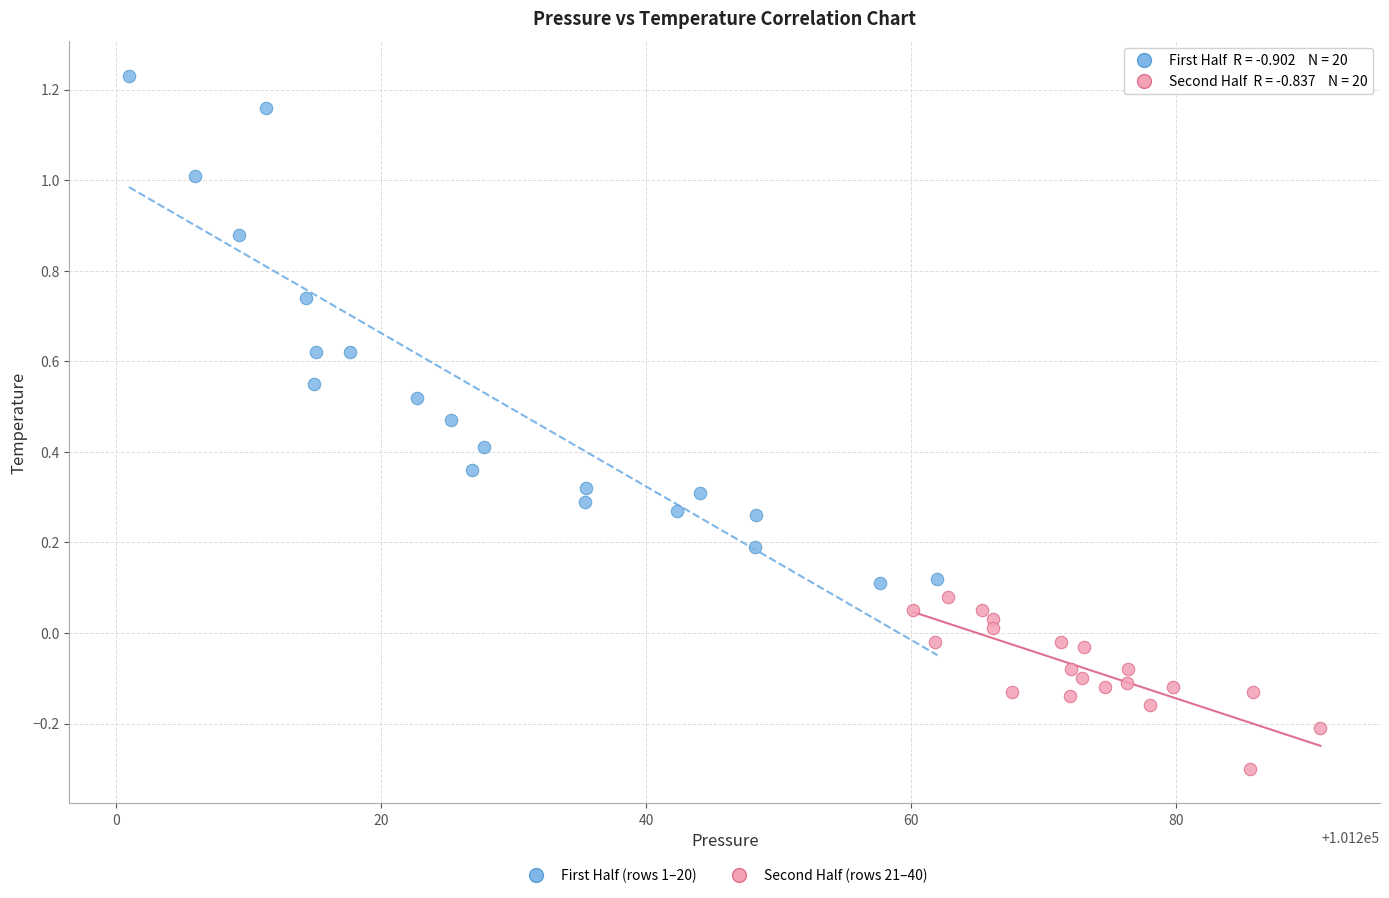

Which series has the largest Y range (max minus min)?

First Half (rows 1–20)